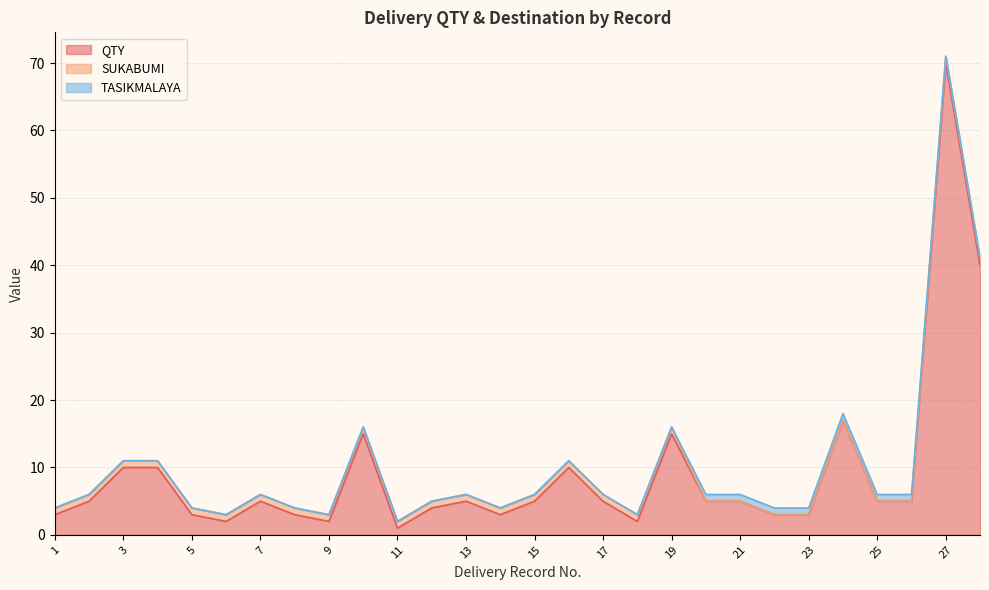

Reading left to right, what are all the values shown in this chart?

QTY: 3	5	10	10	3	2	5	3	2	15	1	4	5	3	5	10	5	2	15	5	5	3	3	17	5	5	70	40
SUKABUMI: 1	1	1	1	1	1	1	1	1	1	1	1	1	1	1	1	1	1	1	0	0	0	0	0	0	0	1	1
TASIKMALAYA: 0	0	0	0	0	0	0	0	0	0	0	0	0	0	0	0	0	0	0	1	1	1	1	1	1	1	0	0